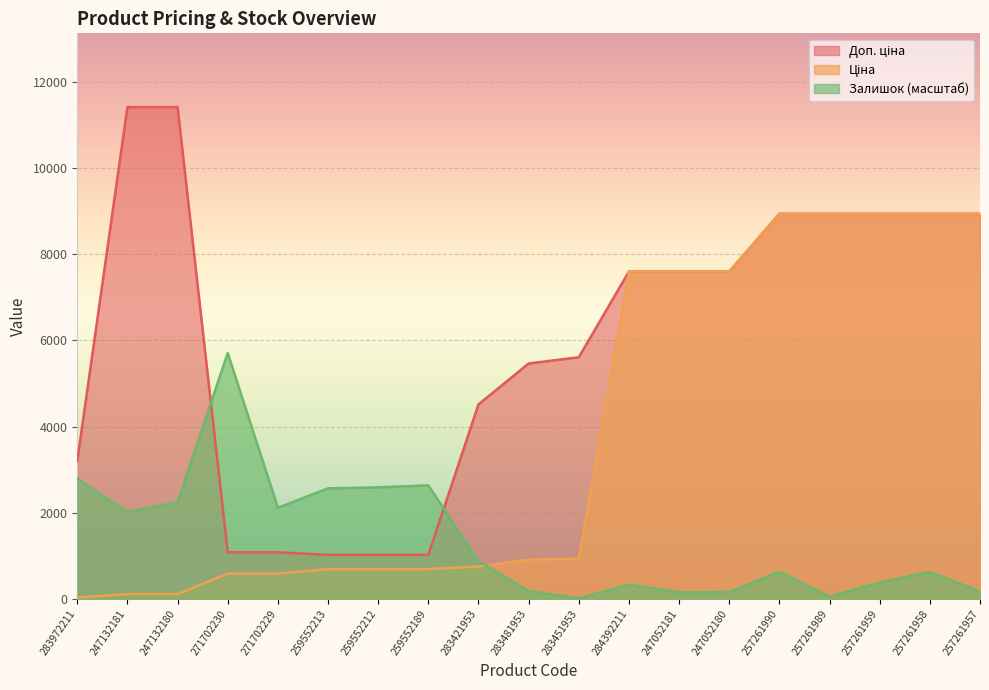

Which category has the highest value in the Ціна series?

257261990